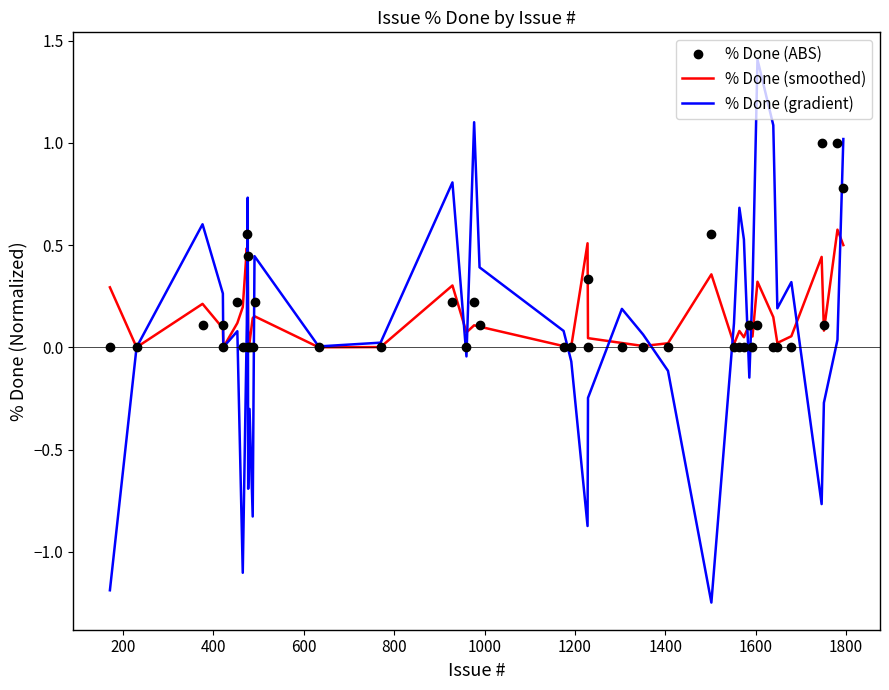

What is the maximum value shown in the chart?

1.4